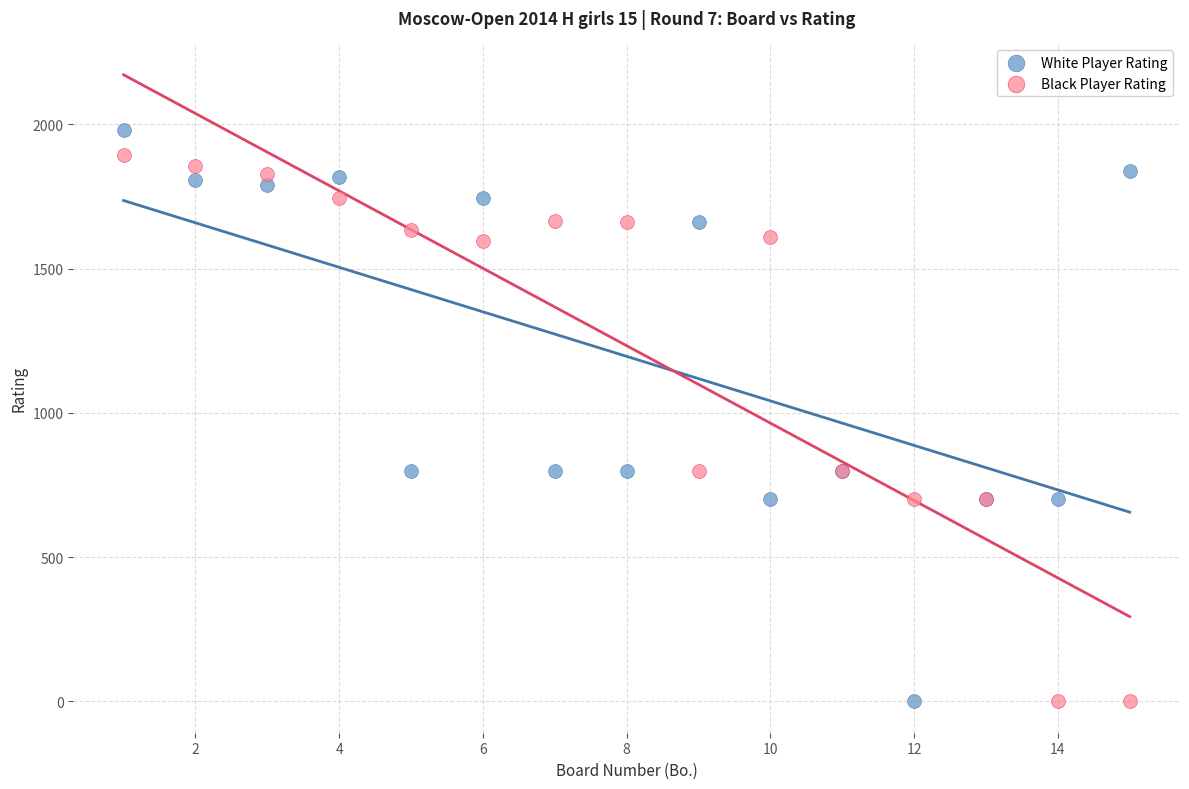

What are all the series names shown in the legend?

White Player Rating, Black Player Rating